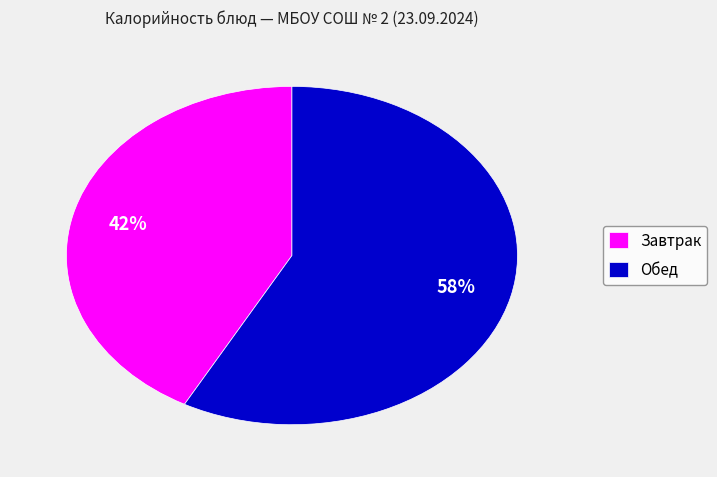

Which slice is the largest?

Обед